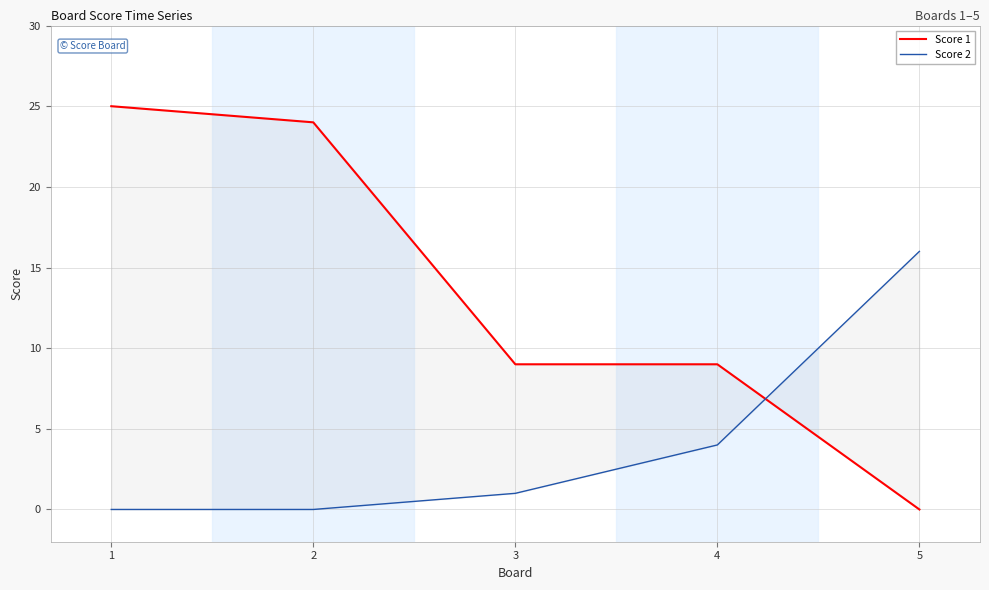

What is the value of the Score 2 point at the 3rd from the left?

1